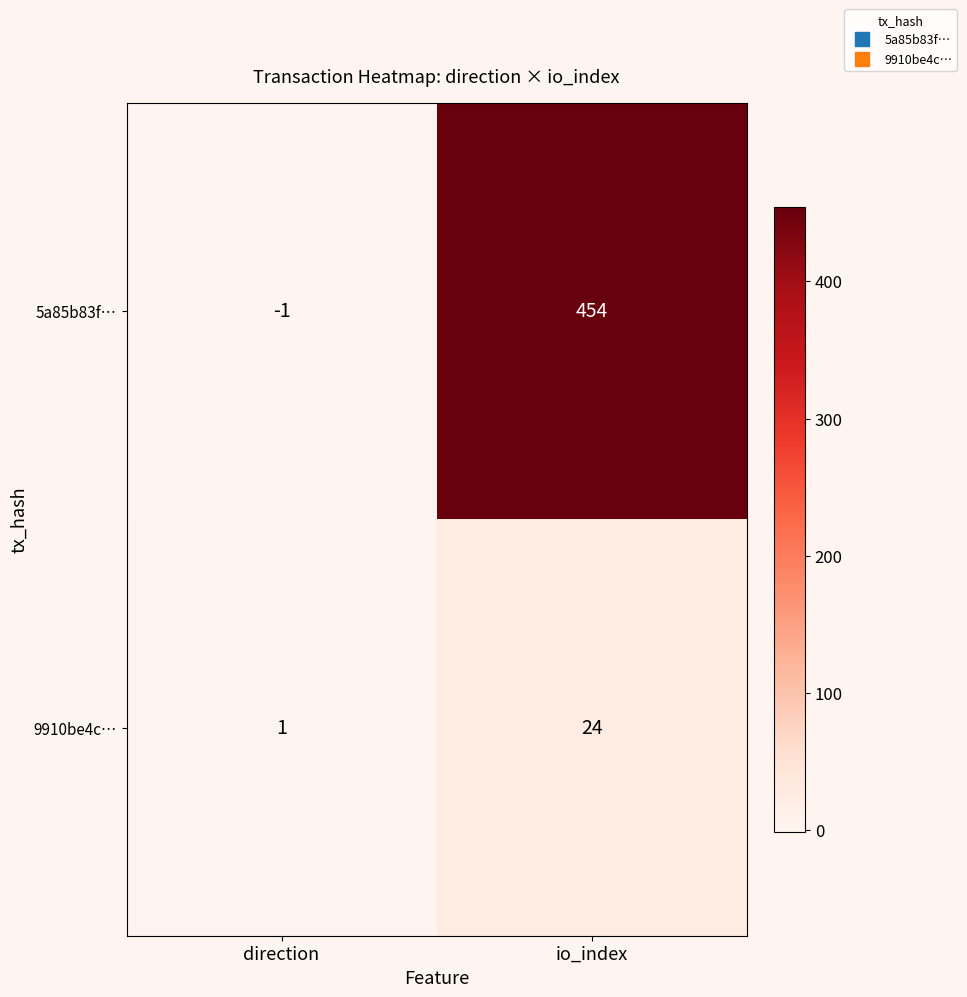

The 9910be4c… series shows 24 at io_index. True or false?

True